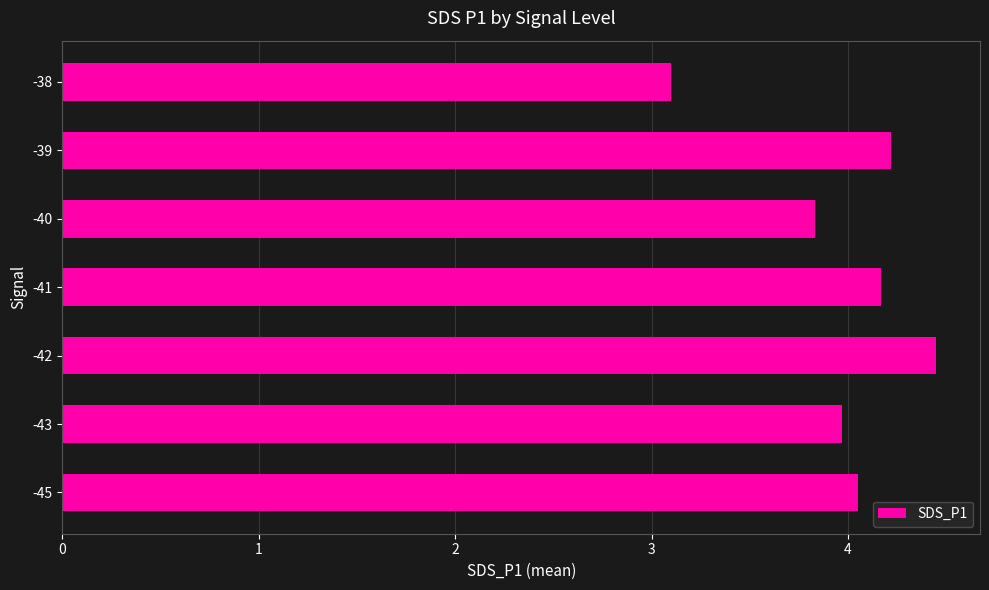

The chart shows a value of 7.4 at -41. True or false?

False